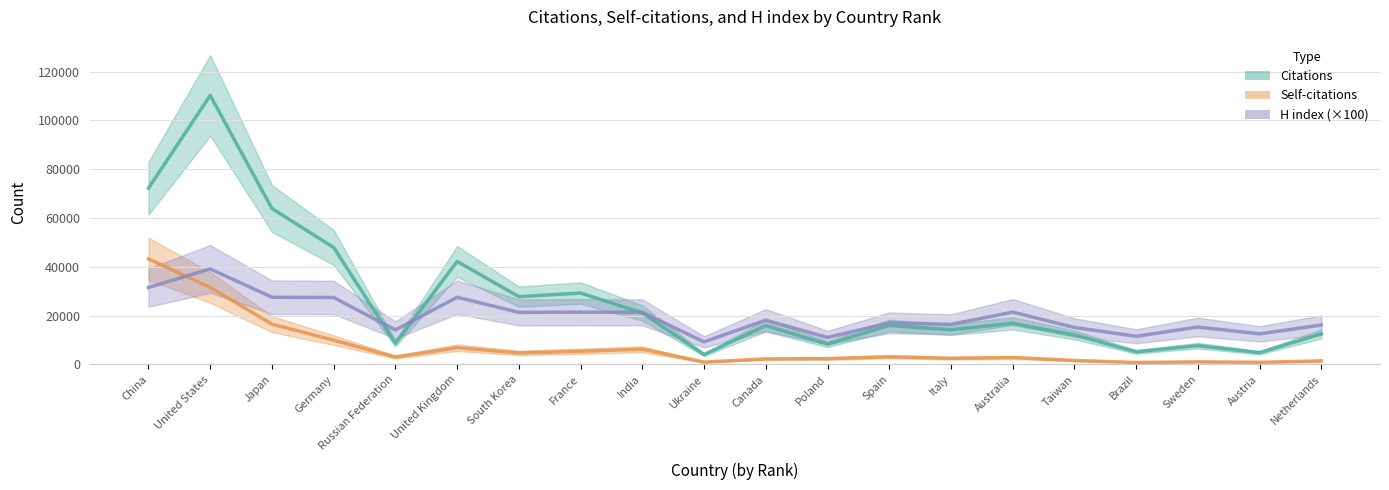

At which category does H index (×100) reach its first local peak?

United States